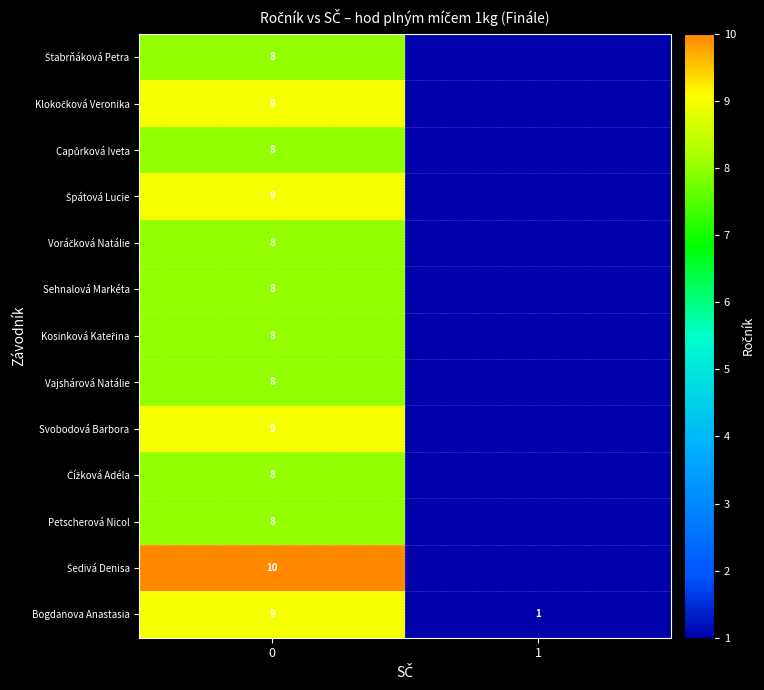

True or false: Sehnalová Markéta has a value of 2 at 0.

False